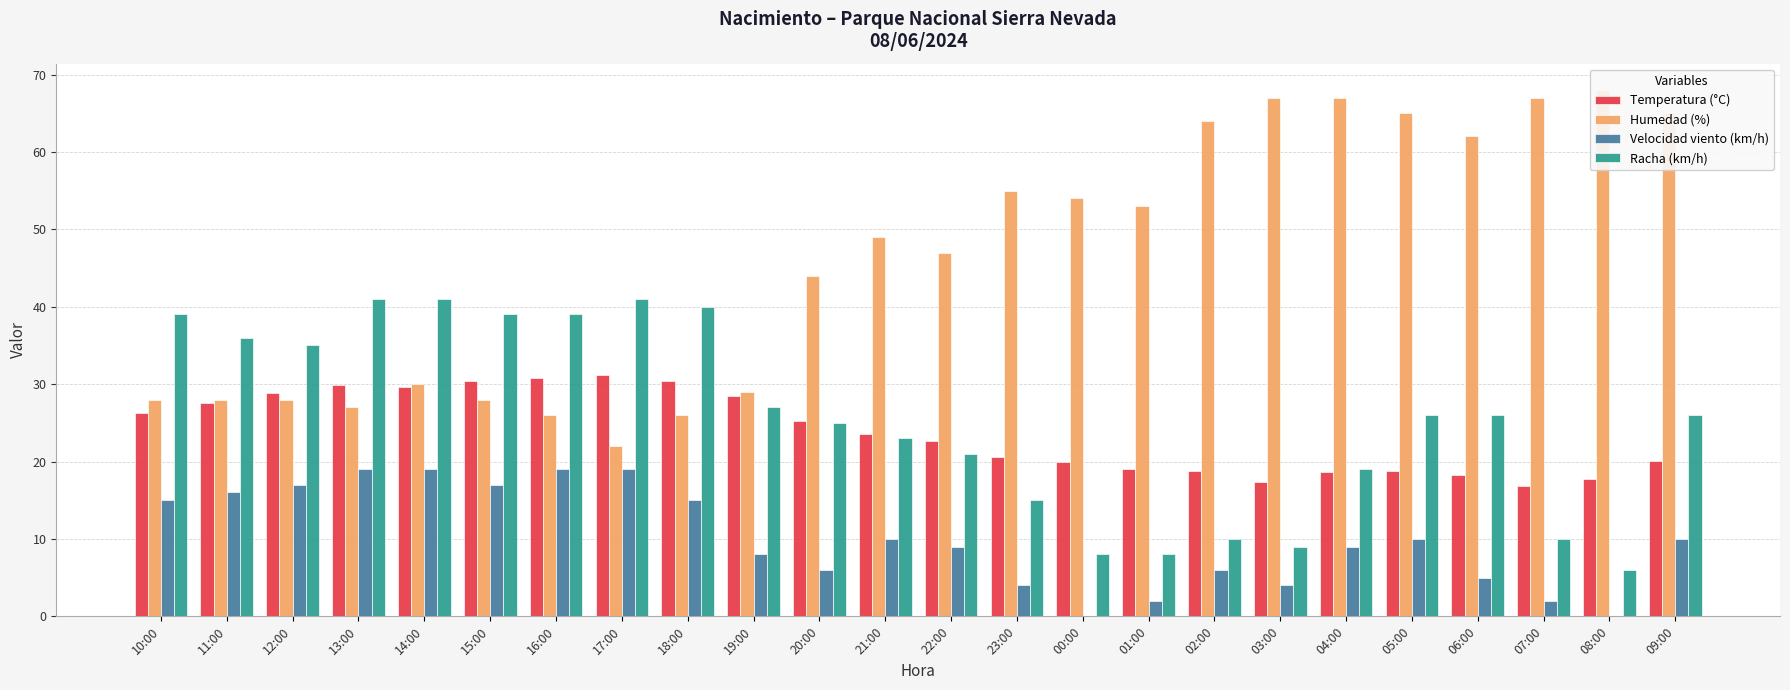

What is the label of the 10th bar from the right?

00:00